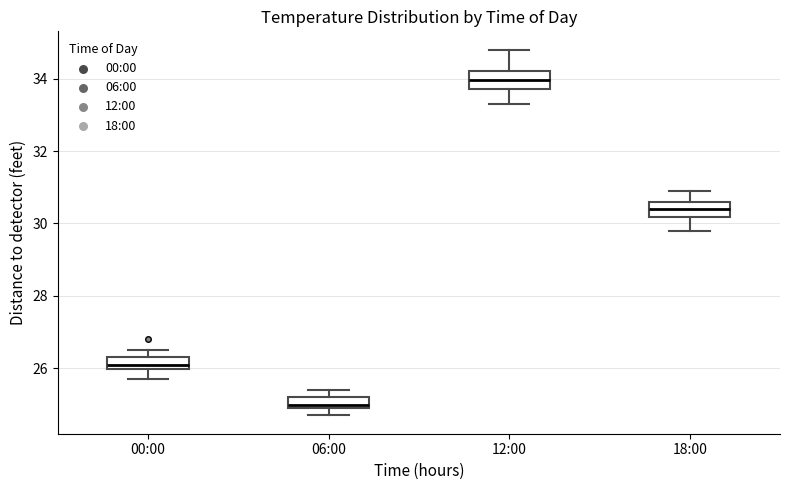

Reading left to right, read every box against the y-axis: the position of its median line, the range the box covers, and the ends of its whiskers. The values are not printed on the chart, so give them approximately, as read against the axis.

00:00: median 26.2, box 26.0 to 26.4, whiskers 25.8 to 26.6
06:00: median 25.0 (just above the box's lower edge), box 25.0 to 25.2, whiskers 24.8 to 25.4
12:00: median 34.0, box 33.8 to 34.2, whiskers 33.4 to 34.8
18:00: median 30.4, box 30.2 to 30.6, whiskers 29.8 to 31.0